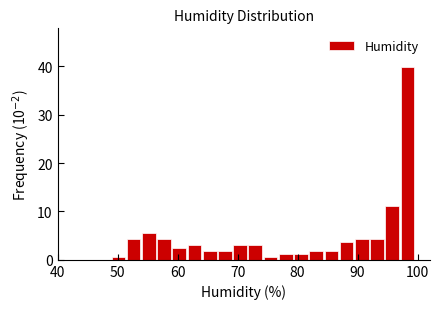

Read against the x-axis, roughly where is the centre of the tallest bar?

98